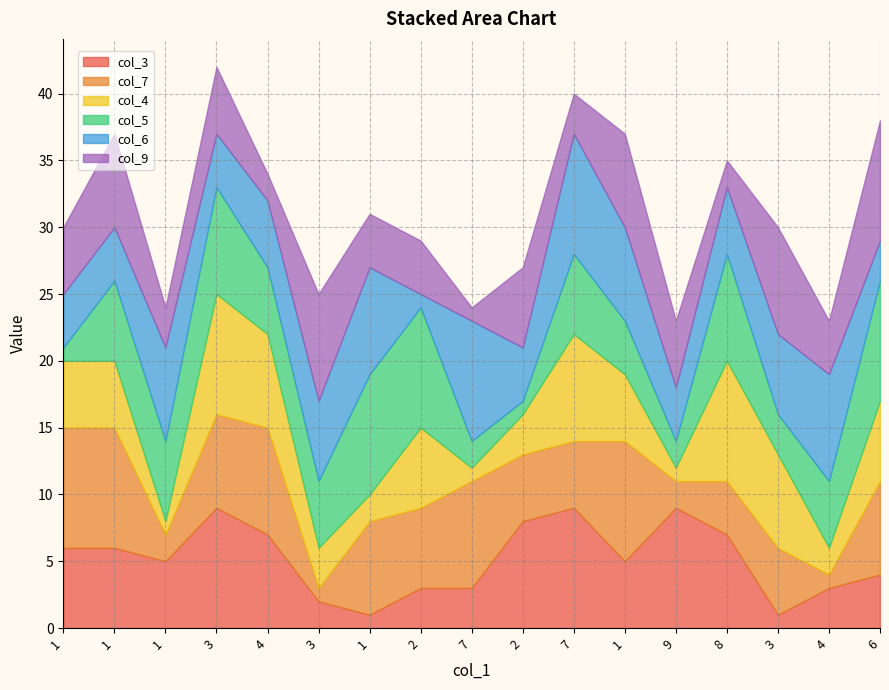

What is the label of the 8th point from the left?

2